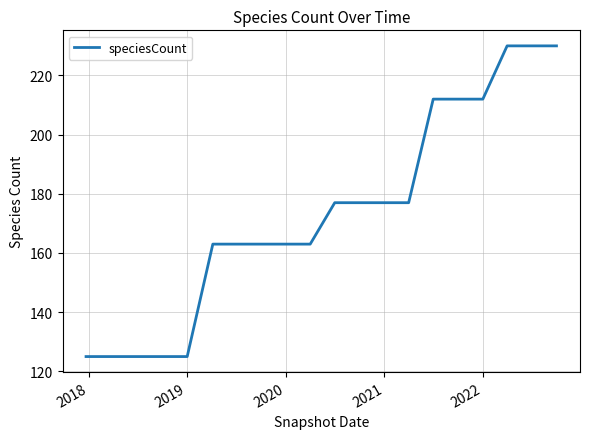

What is the maximum value shown in the chart?

230